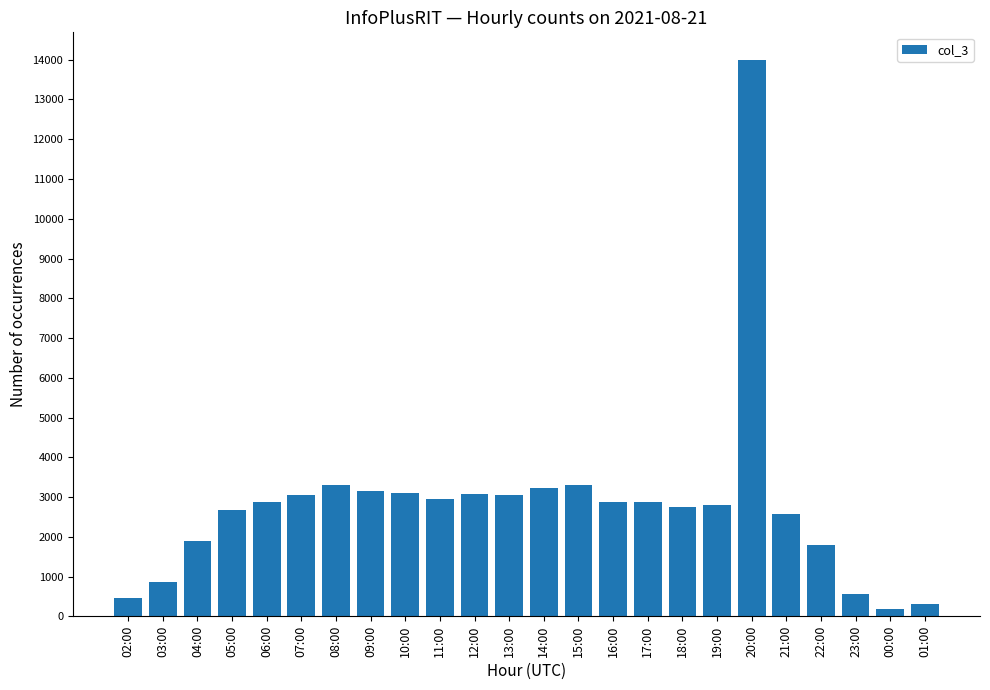

Which has a higher value, 00:00 or 08:00?

08:00